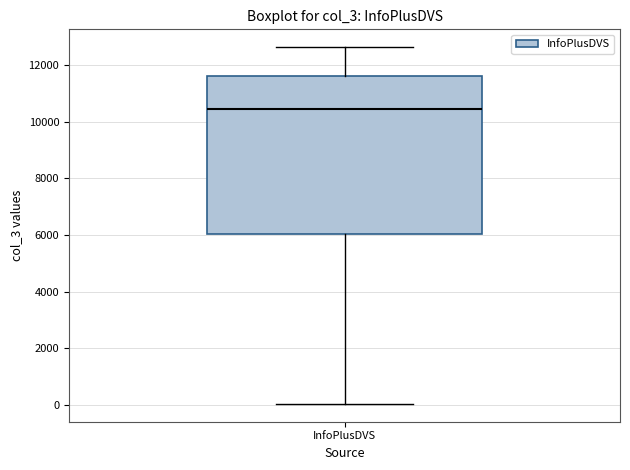

Read this box plot against the y-axis: the position of the median line, the range covered by the box, and the ends of both whiskers. The values are not printed on the chart, so give them approximately, as read against the axis.

median 10400, box 6000 to 11600, whiskers 0 to 12600